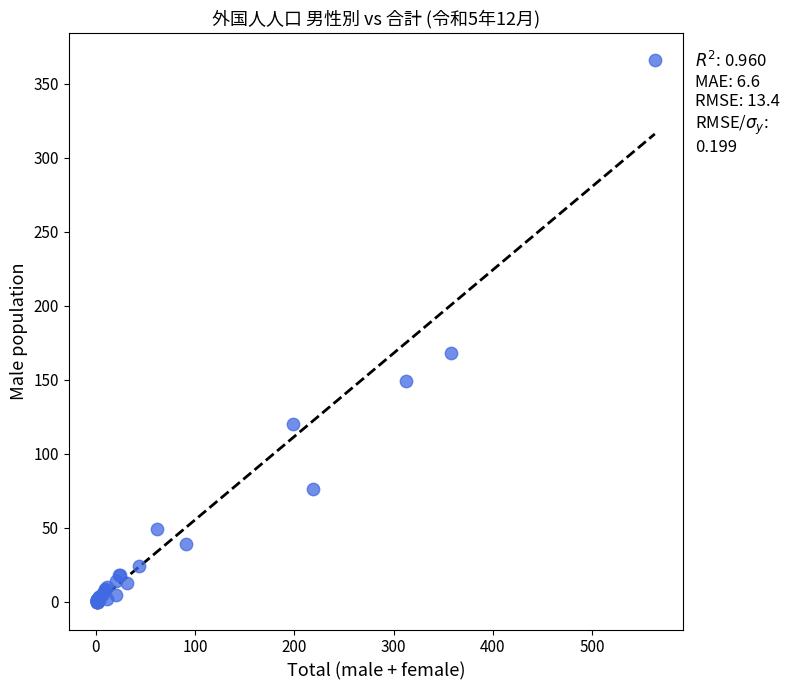

What Y value in the scatter plot is closest to 183?

168